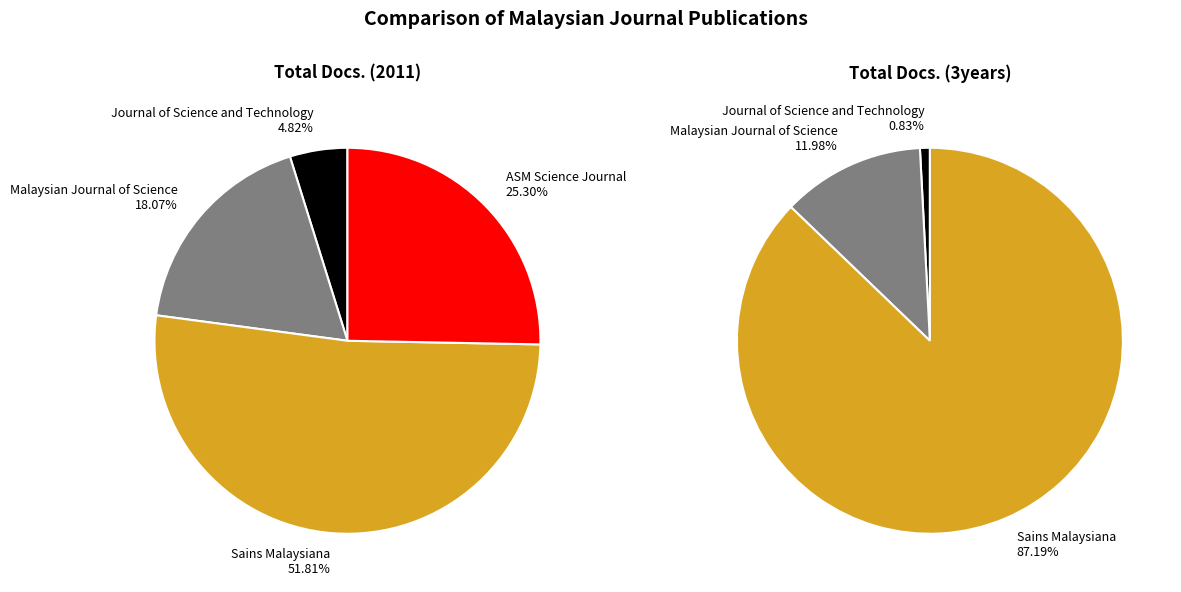

To the nearest percent, what is the combined percentage of ASM Science Journal and Malaysian Journal of Science?

43%